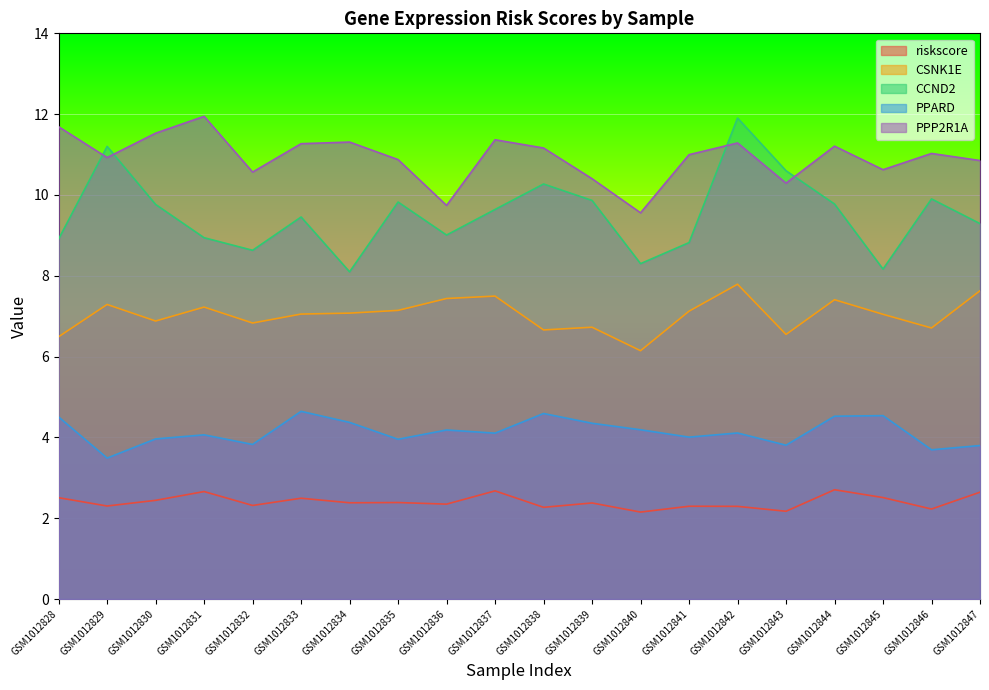

The riskscore series shows 2.3 at GSM1012842. True or false?

True